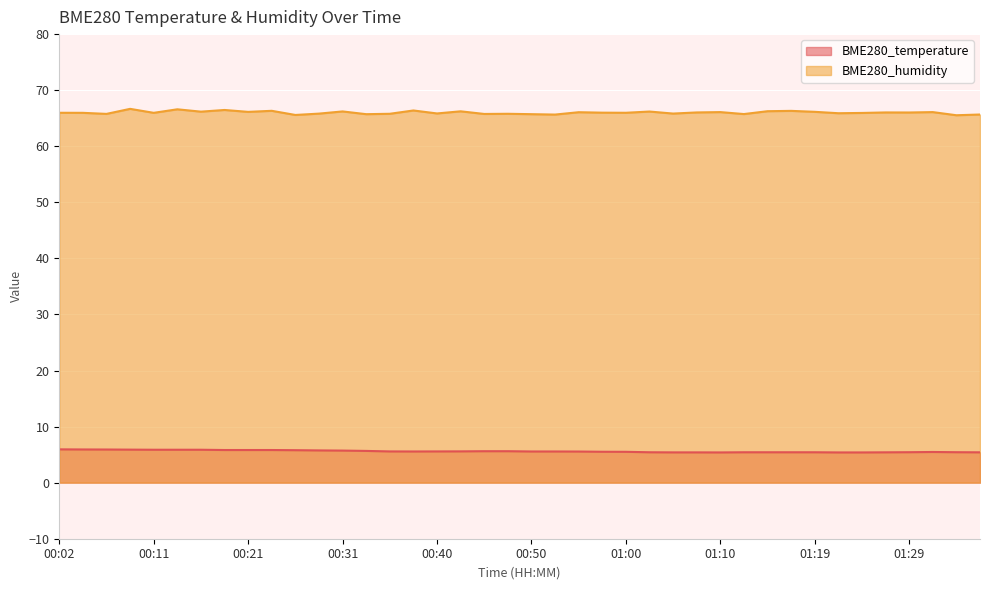

True or false: BME280_temperature and BME280_humidity cross at least once.

False